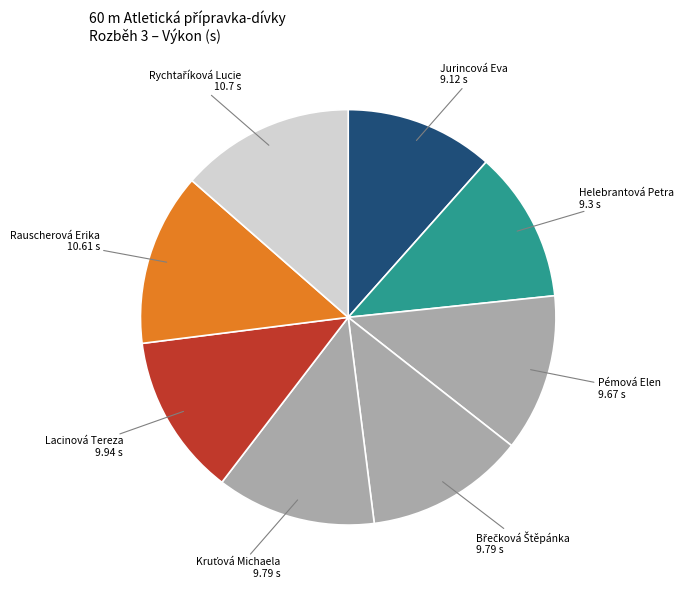

Is the sum of Rauscherová Erika and Lacinová Tereza greater than half?

No